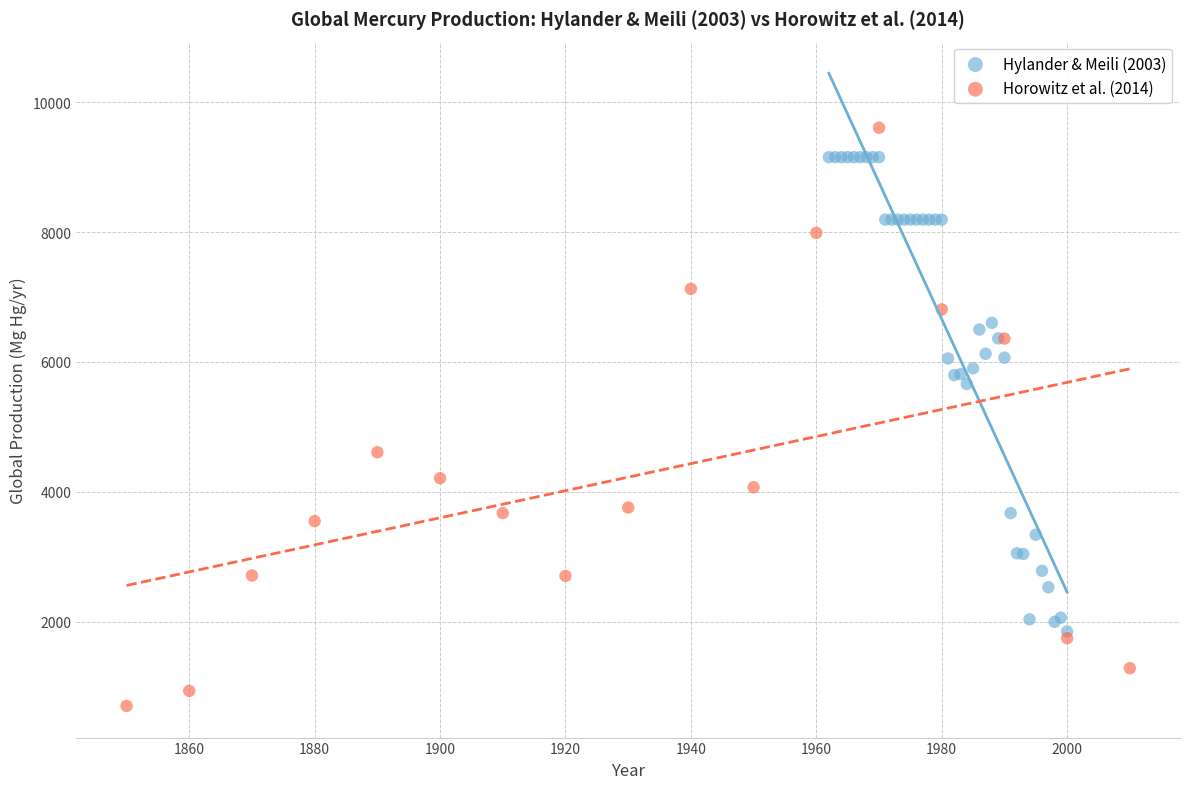

Which series reaches the minimum Y coordinate?

Horowitz et al. (2014)